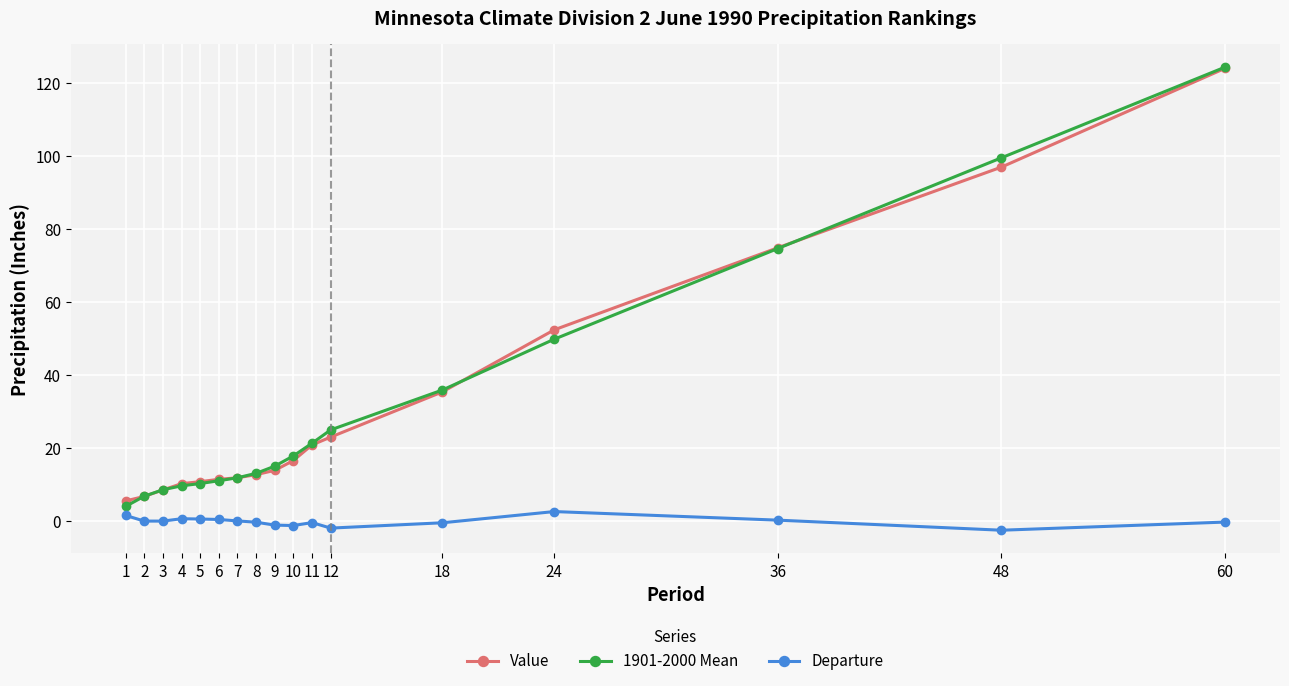

Is it true that Value equals 13.8 at 9?

True